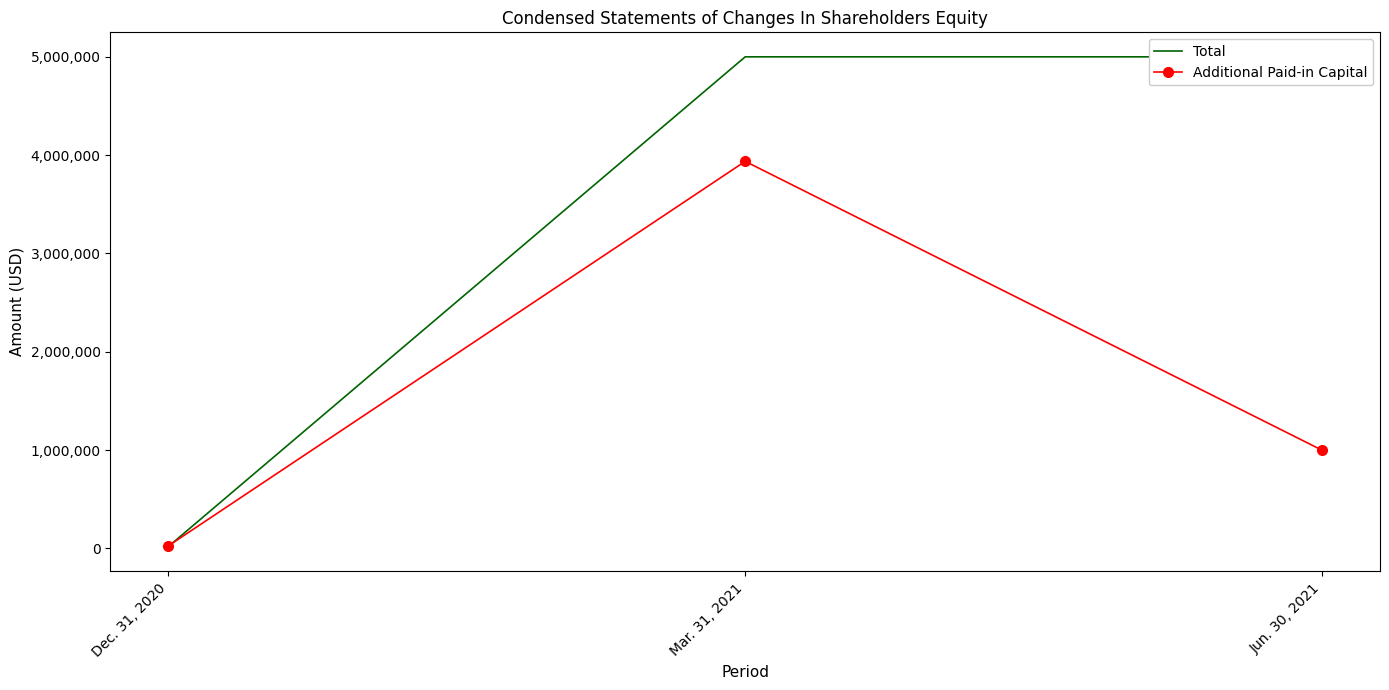

What is the difference between the highest and lowest values at Mar. 31, 2021?

1063068